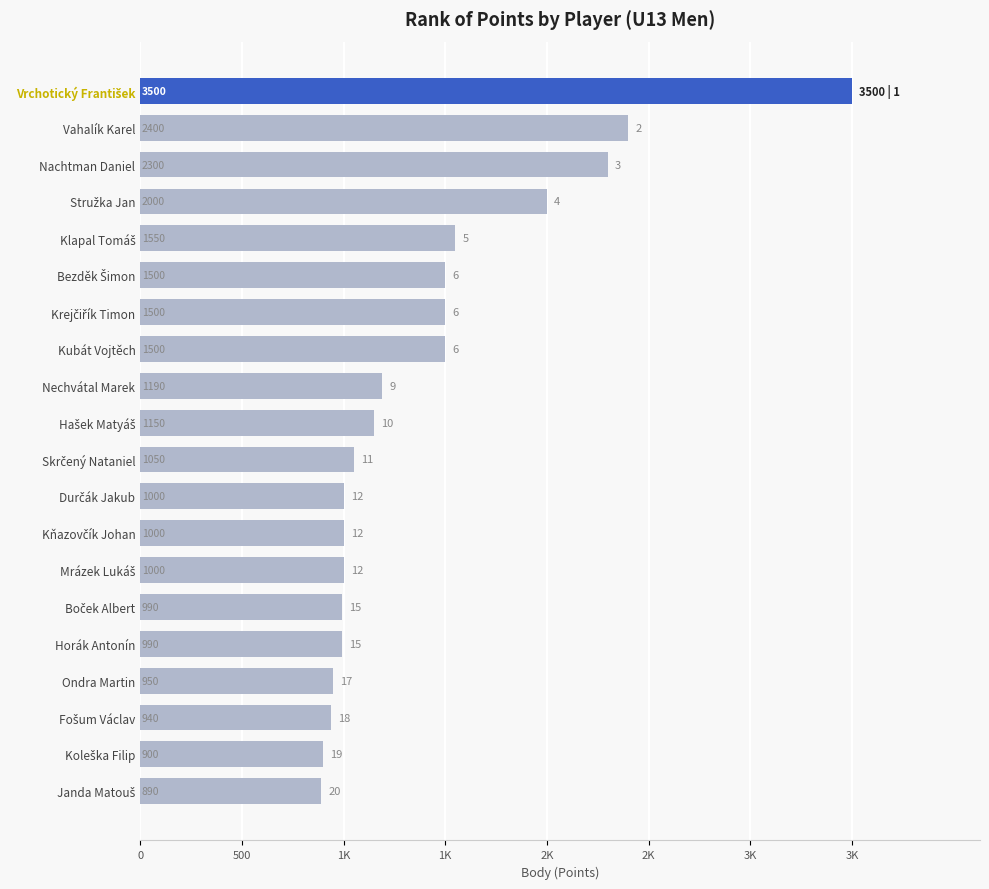

Does the chart contain any negative values?

No